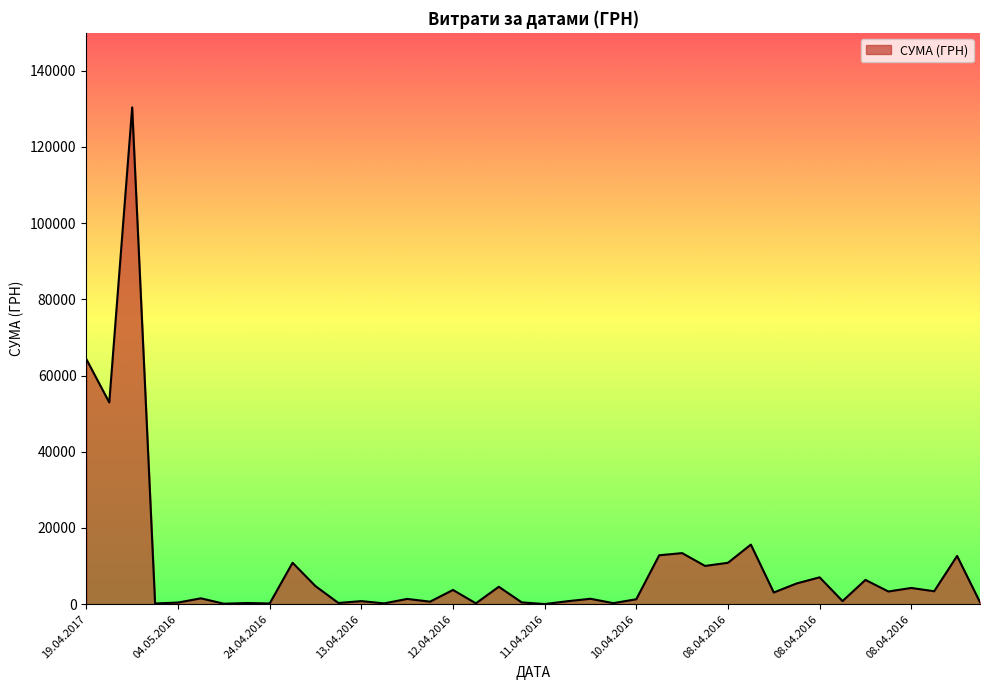

What is the maximum value shown in the chart?

130379.7